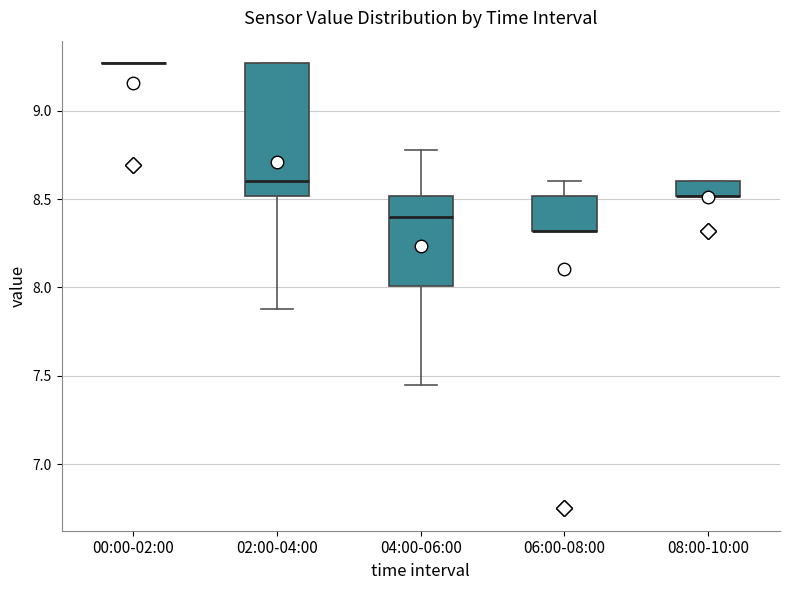

Which box is the tallest, from its lower edge to its upper edge?

02:00-04:00